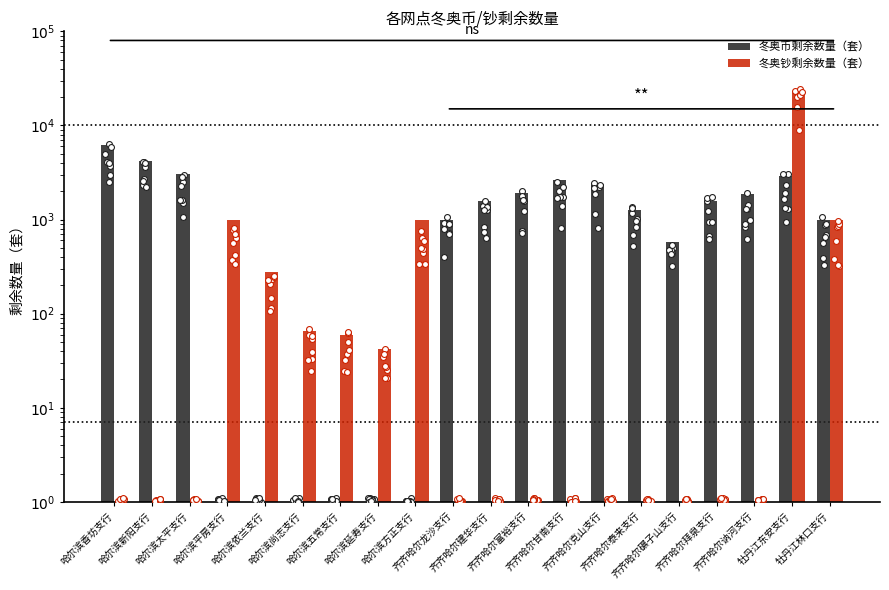

At which category is the sum across all series the highest?

牡丹江东安支行